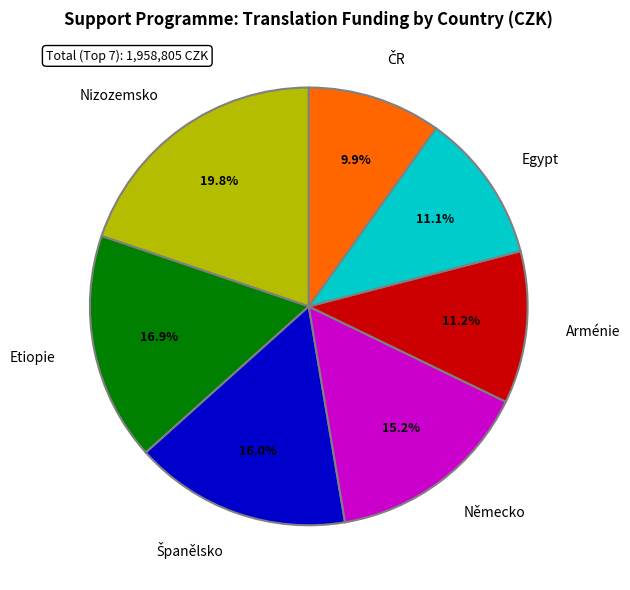

Does Egypt account for over 50% of the chart?

No